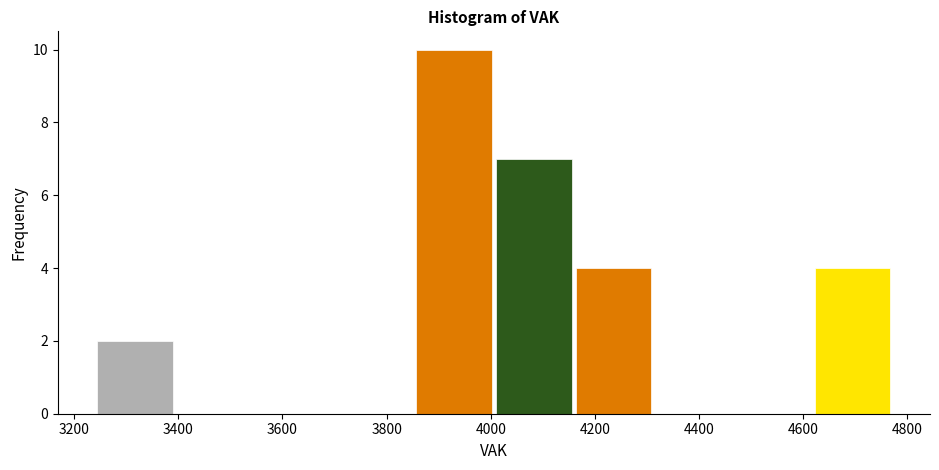

Which range on the x-axis has the tallest bar?

3860 to 4000